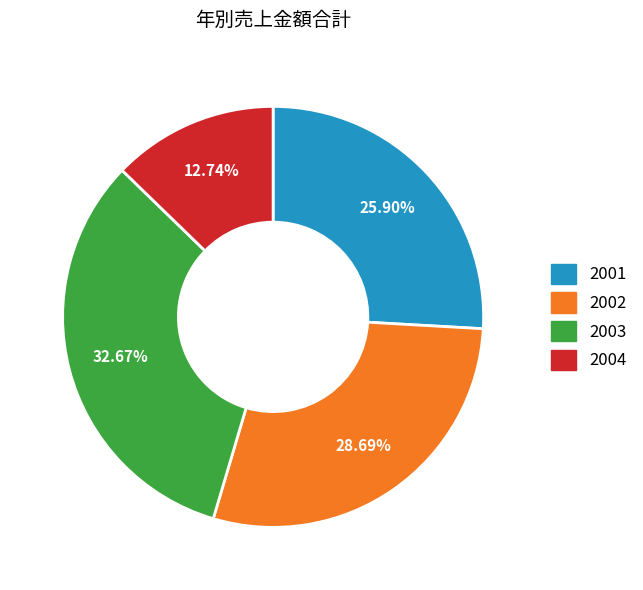

Is the sum of 2002 and 2003 greater than half?

Yes